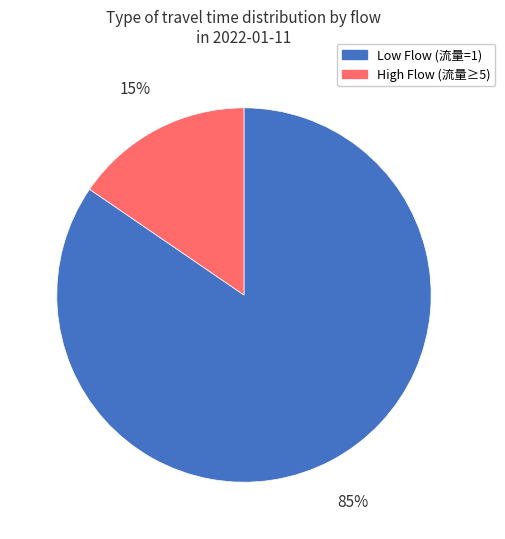

Does any single category account for the majority?

Yes